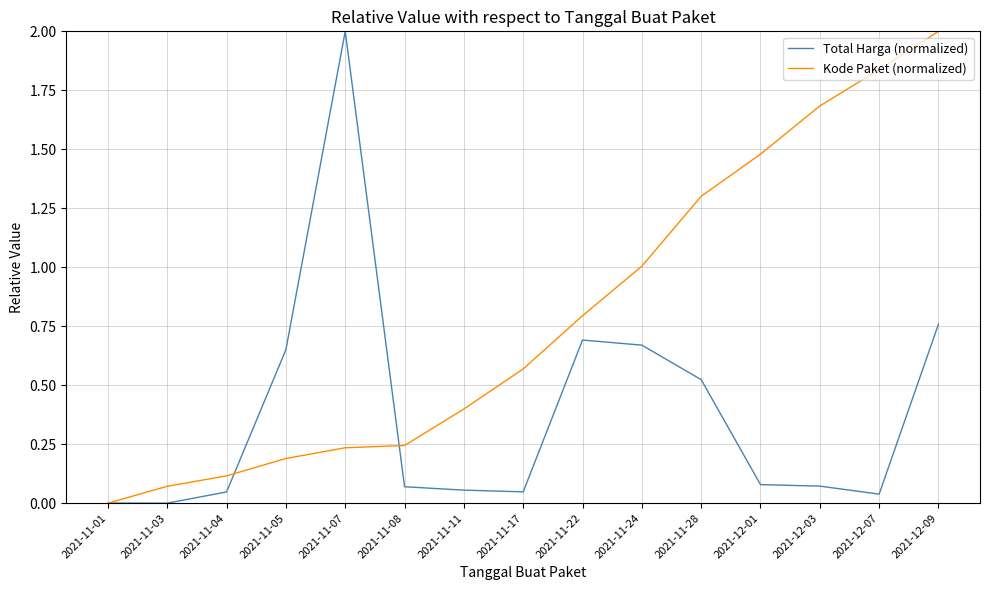

At which category is the sum across all series the highest?

2021-12-09